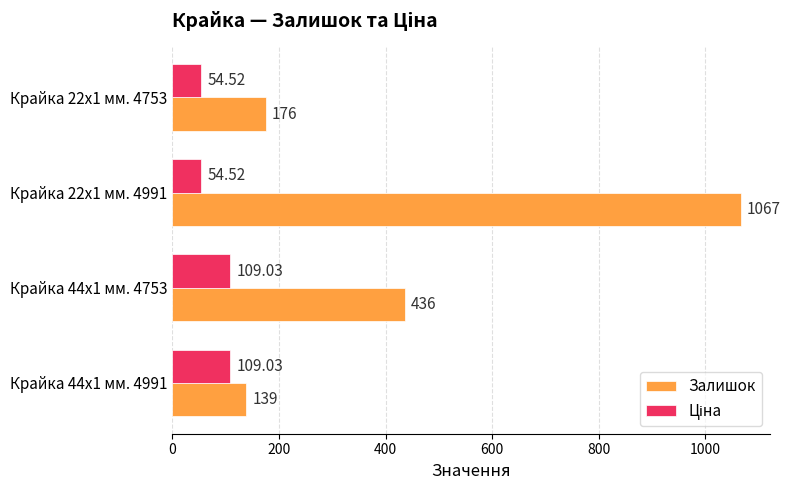

At which category is the sum across all series the highest?

Крайка 22x1 мм. 4991